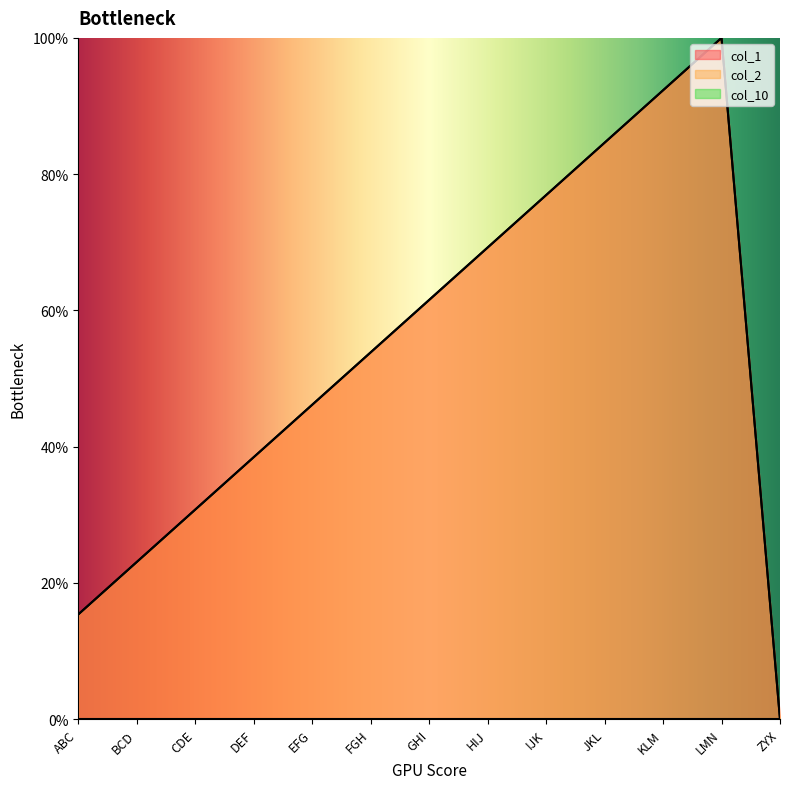

Which series has the largest total across all categories?

col_1